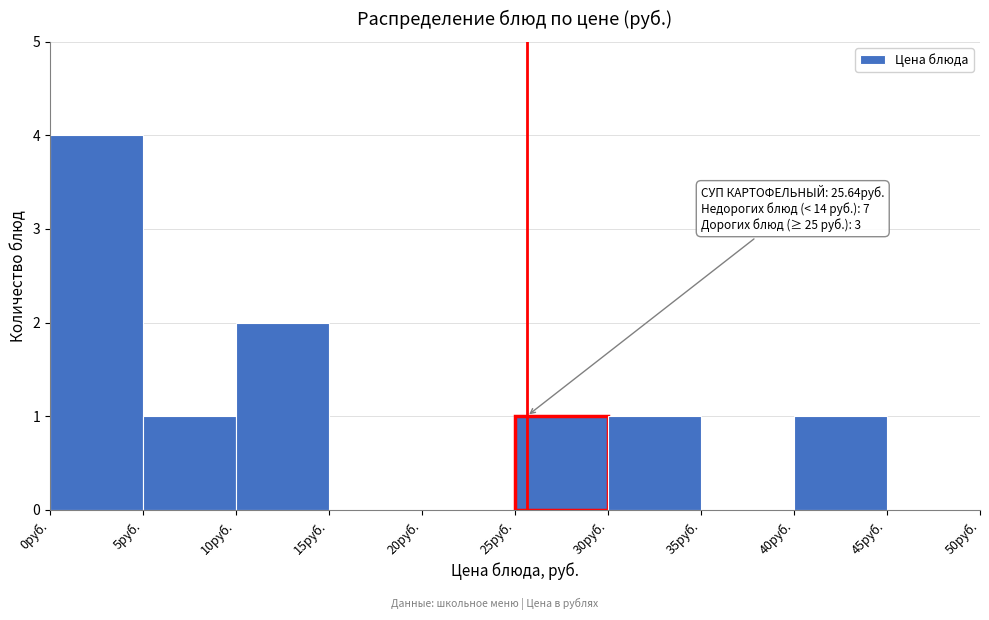

Which range on the x-axis has the tallest bar?

0 to 5